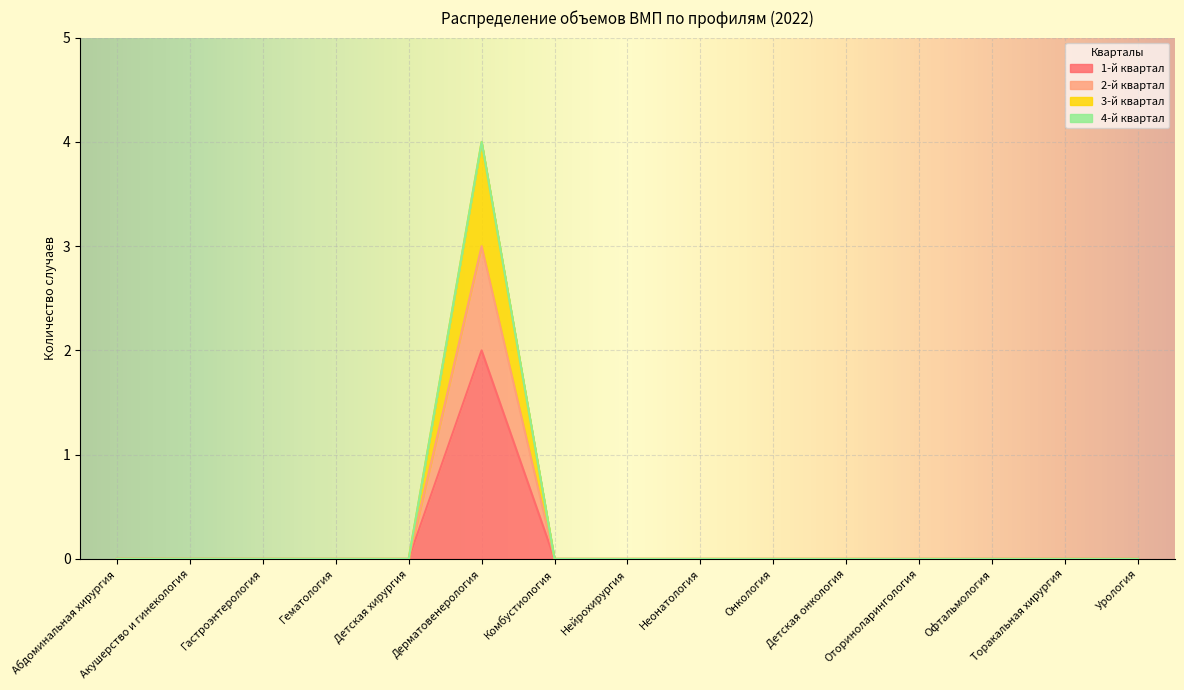

Is the value of 1-й квартал at Детская хирургия greater than the value of 3-й квартал at Детская онкология?

No